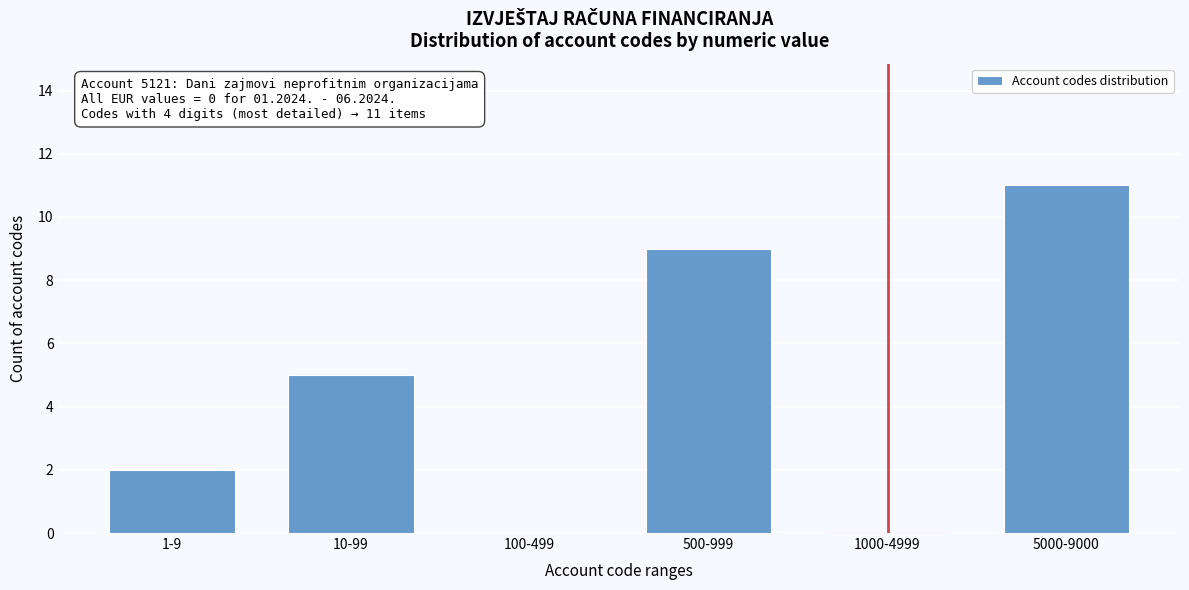

Reading right to left, extract all data points from this chart.

5000-9000=11	1000-4999=0	500-999=9	100-499=0	10-99=5	1-9=2